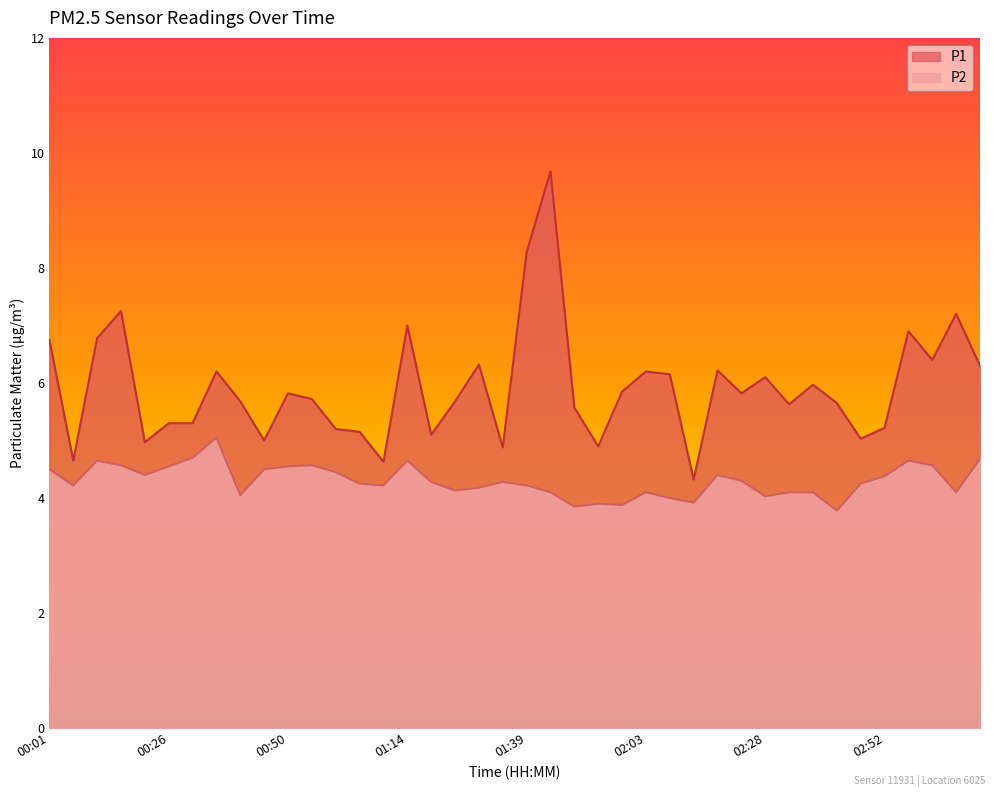

Where is the first local minimum for P1?

00:06